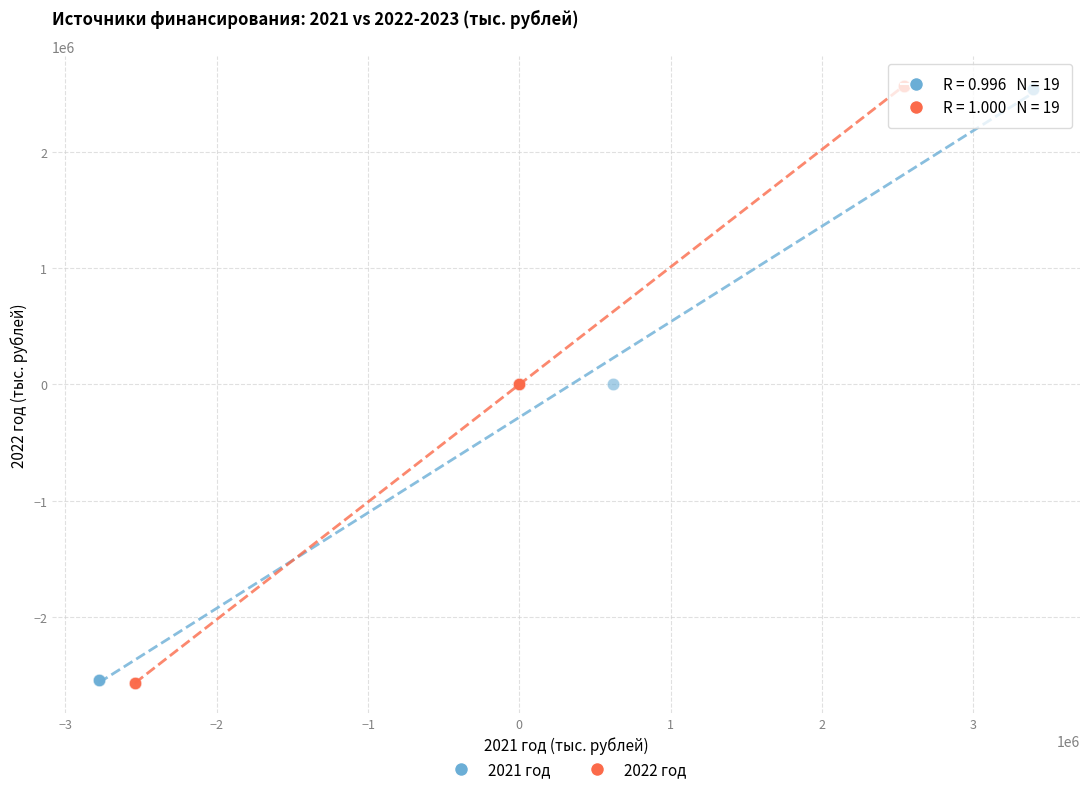

What are all the series names shown in the legend?

2021 год, 2022 год